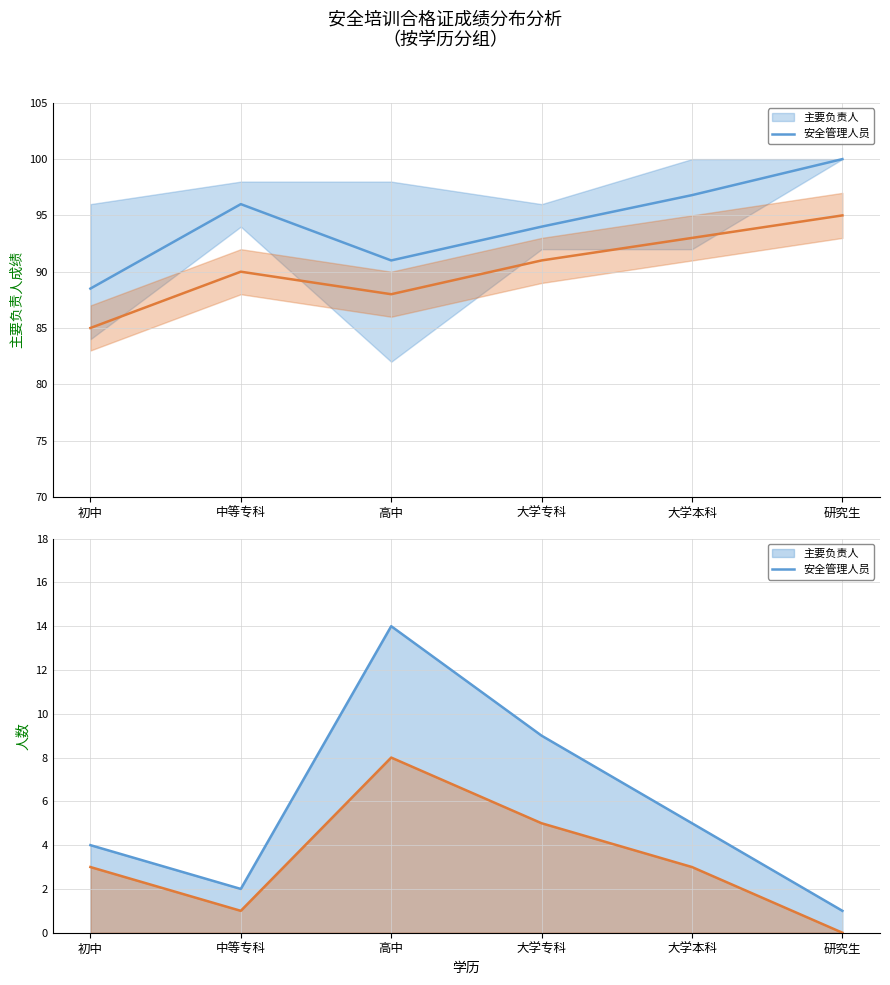

Does the chart display data point markers on the line(s)?

No